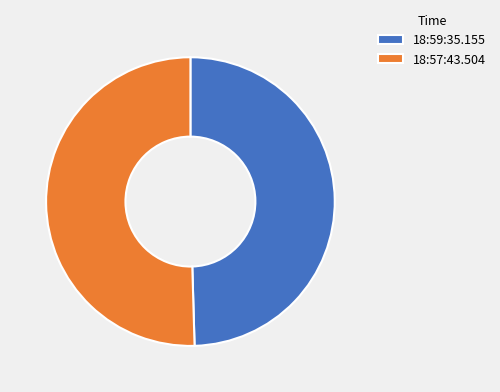

Which category accounts for the majority?

18:57:43.504